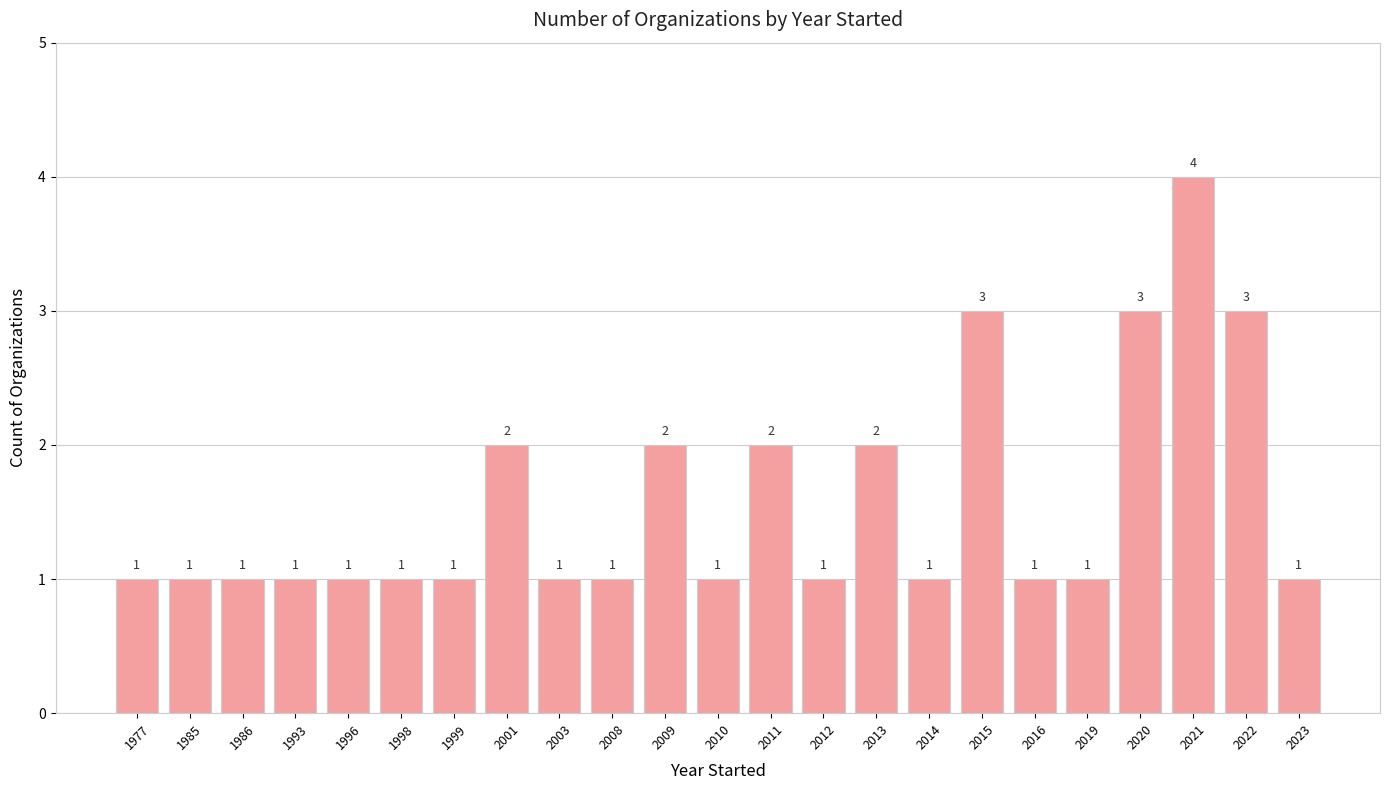

What is the maximum value shown in the chart?

4